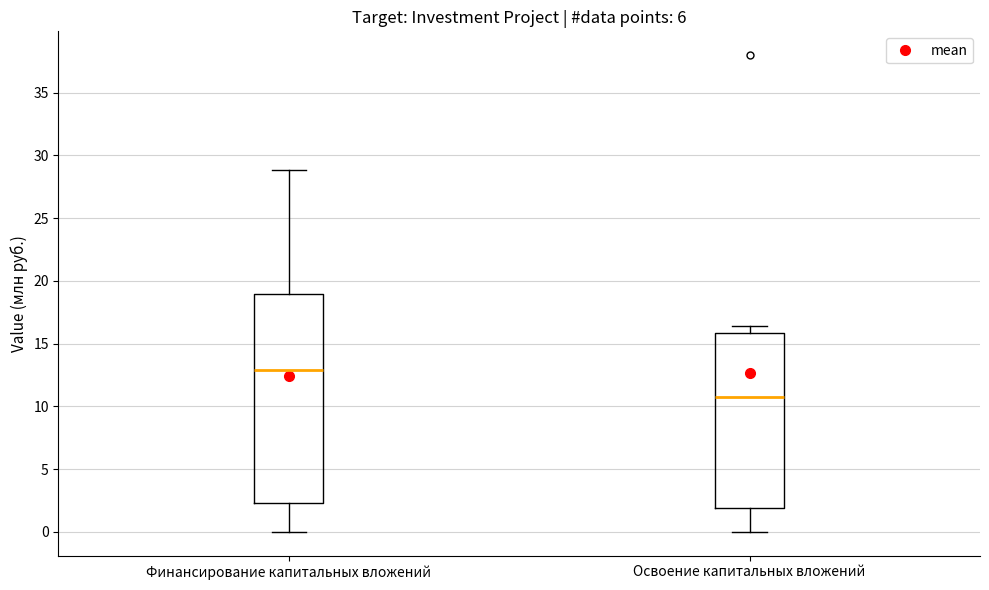

Which box is the tallest, from its lower edge to its upper edge?

Финансирование капитальных вложений